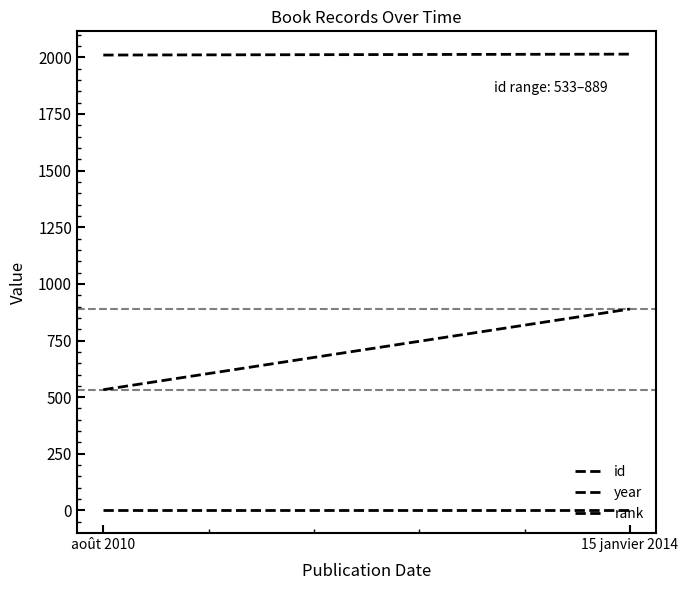

List the series in order of their peak value, highest first.

year, id, rank